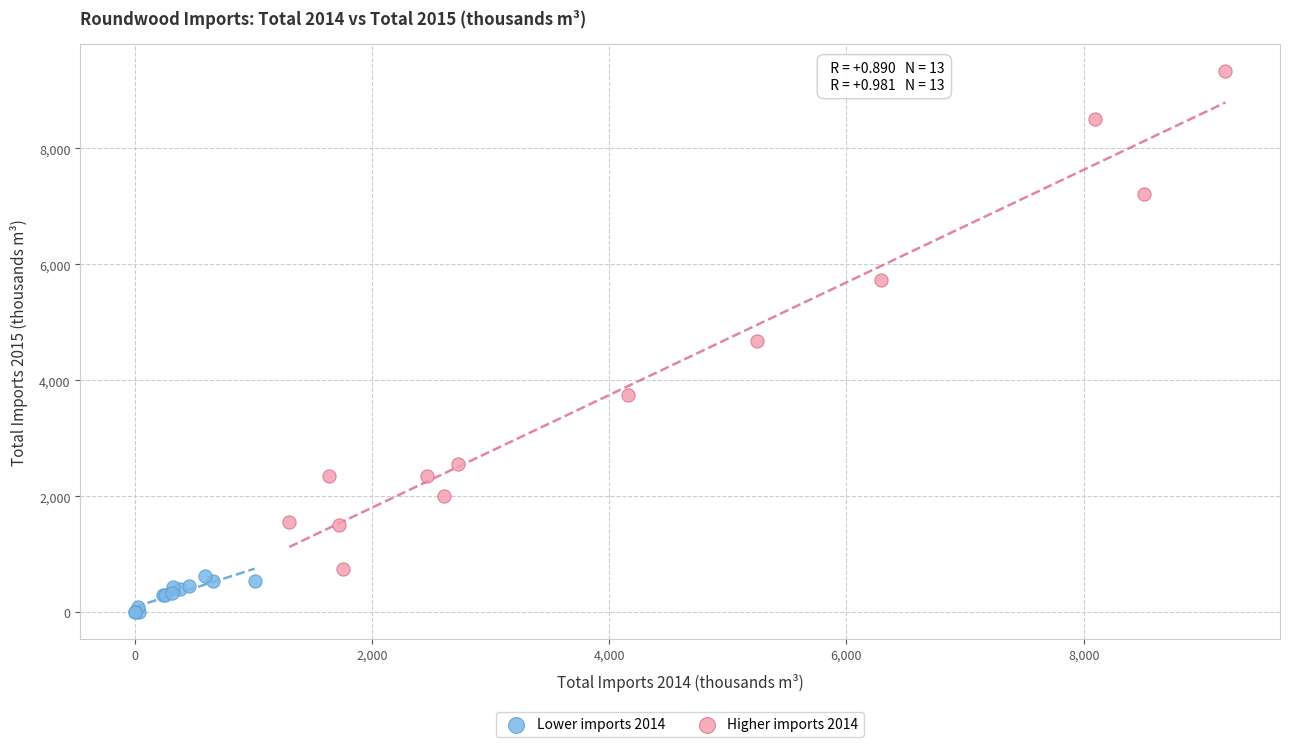

Which series reaches the minimum Y coordinate?

Lower imports 2014